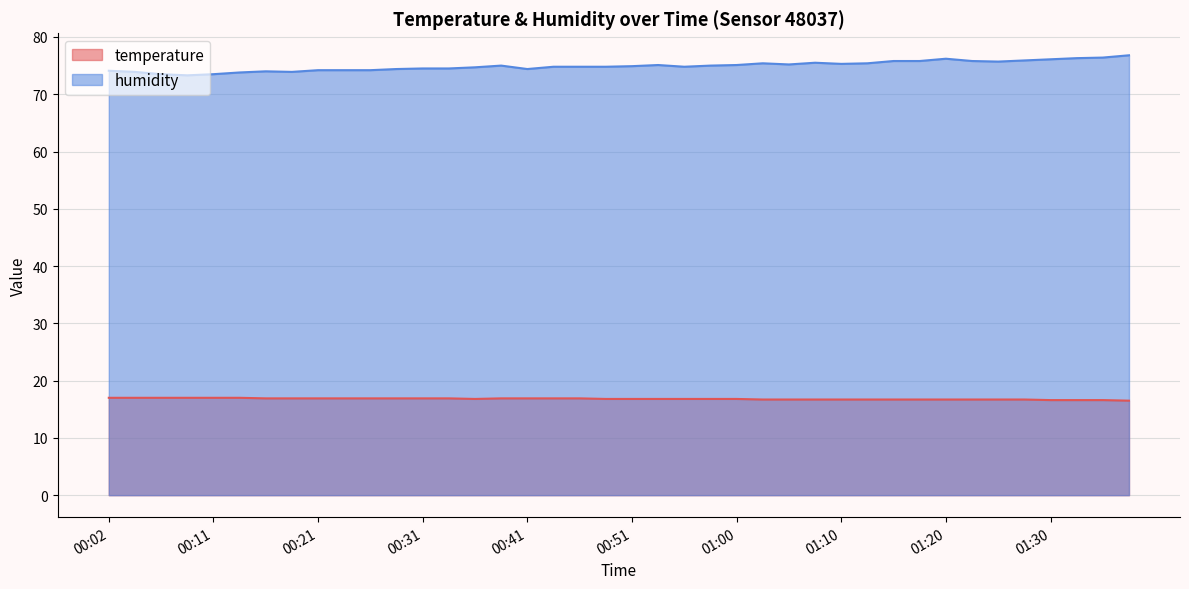

What is the label of the 36th point from the right?

00:11